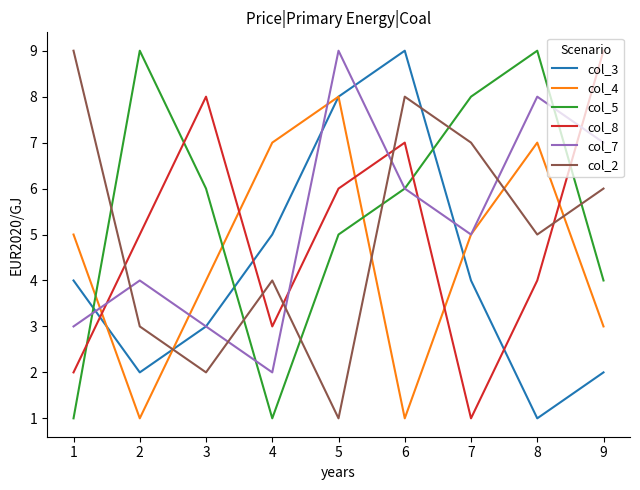

Where do col_2 and col_3 first cross each other?

2 and 3